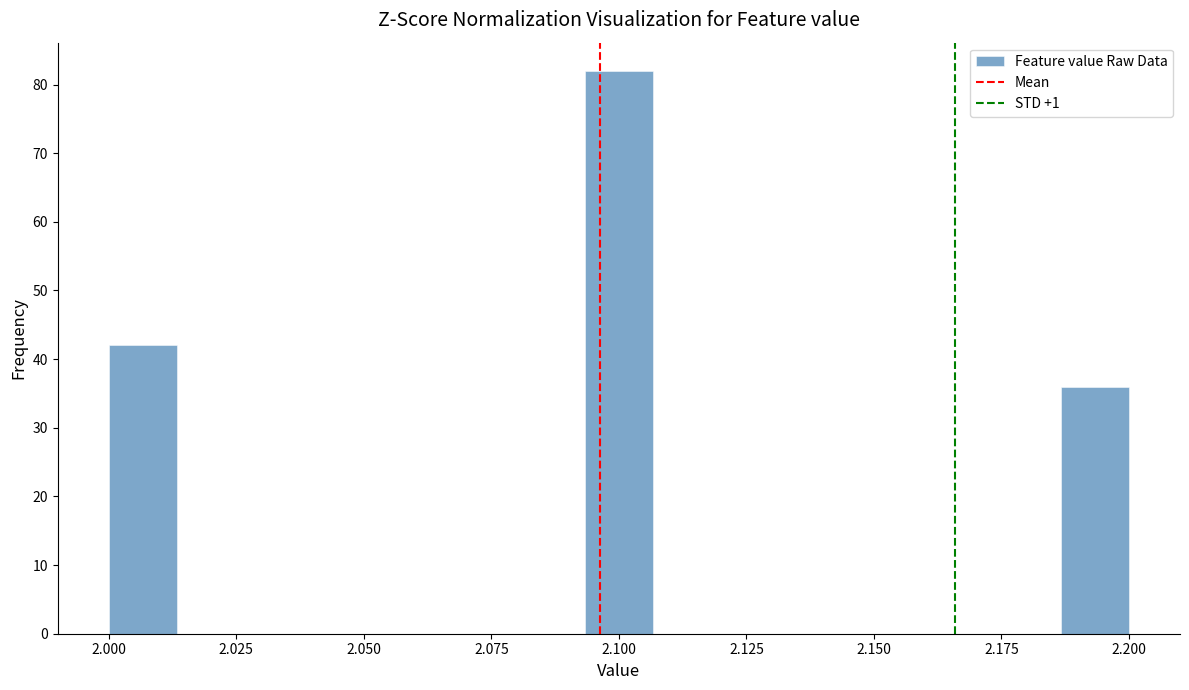

Read against the x-axis, roughly where is the centre of the tallest bar?

2.100